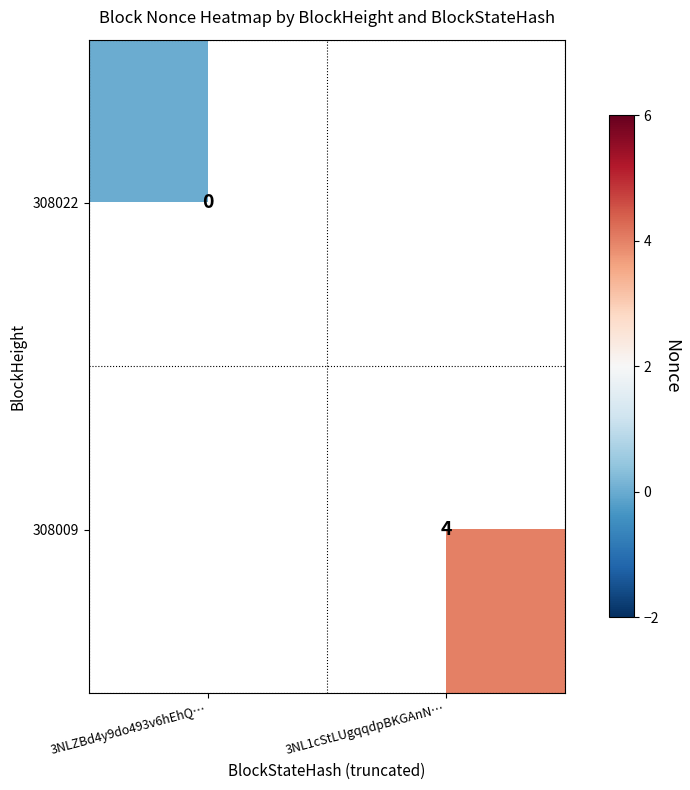

The 308009 series shows 2 at 3NL1cStLUgqqdpBKGAnN…. True or false?

False